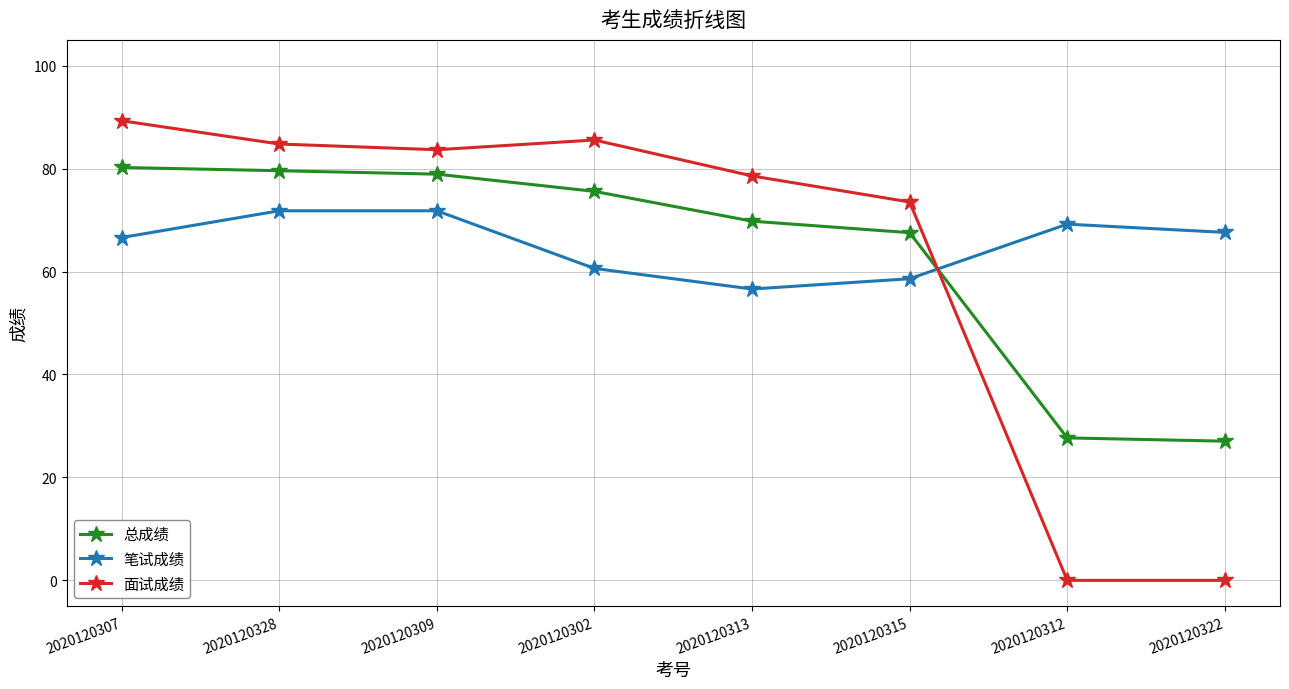

What is the maximum value for 面试成绩?

89.3